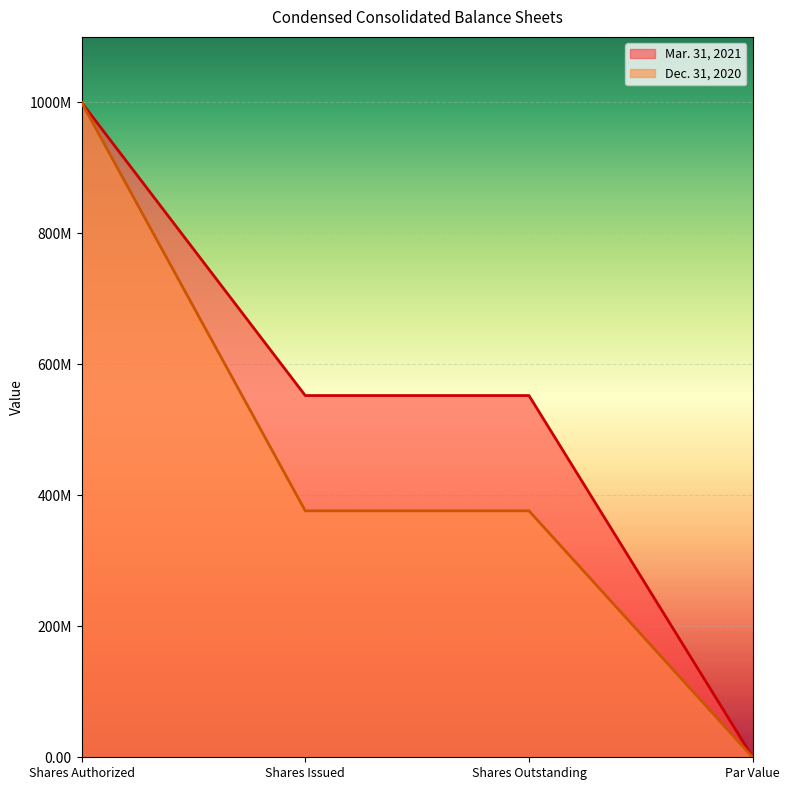

How many values in the Mar. 31, 2021 series are below 552345481?

1